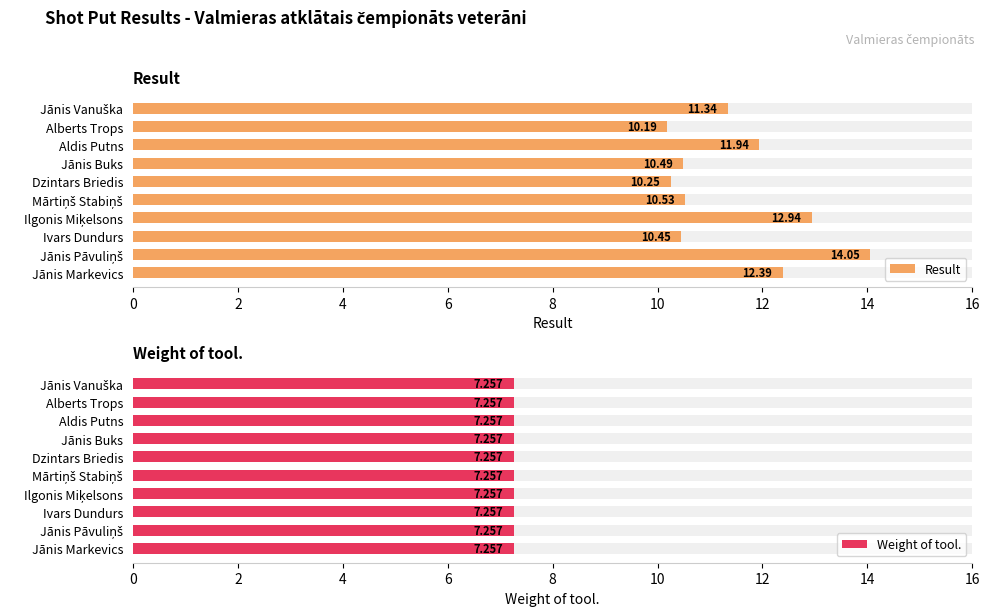

Are the bars horizontal?

Yes